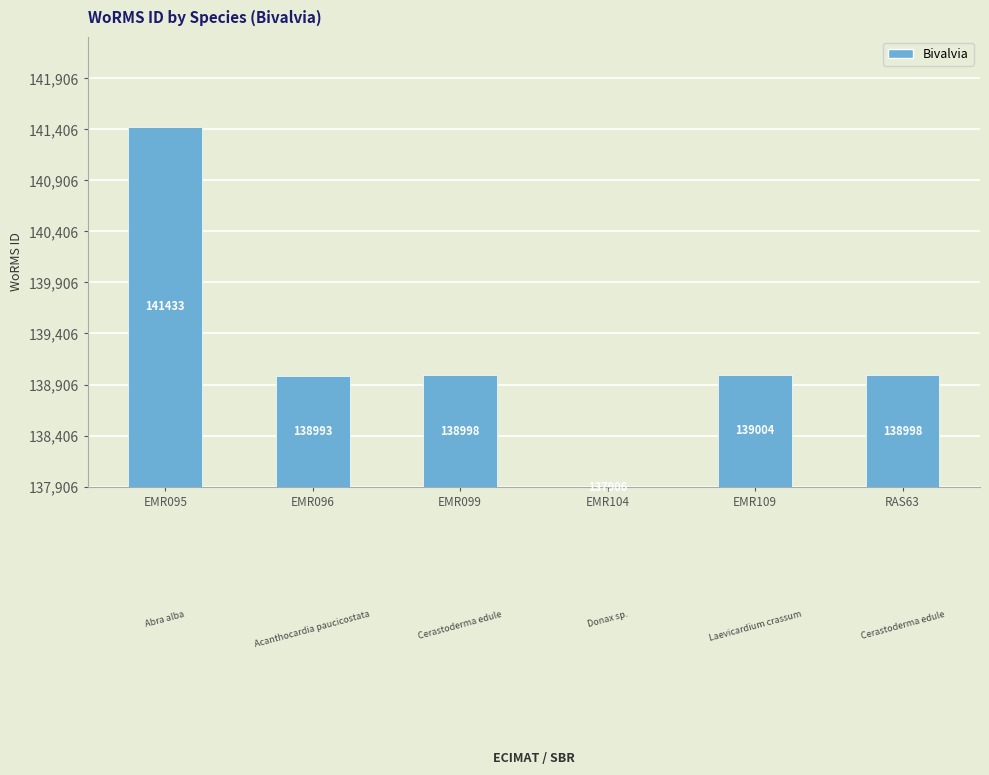

Are the bars horizontal?

No